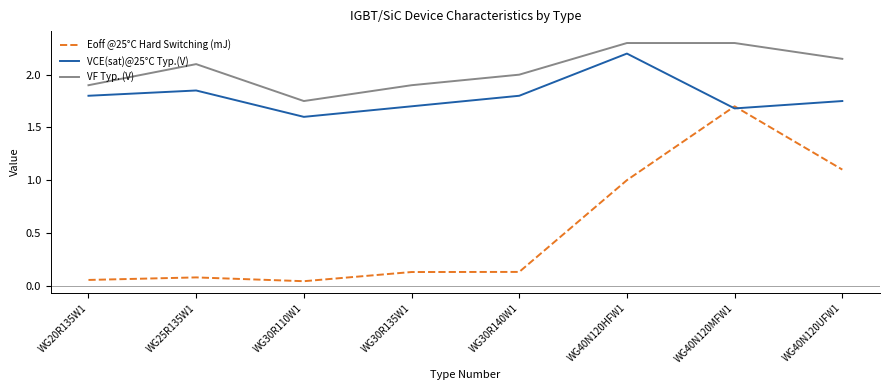

Count the number of categories in the chart.

8